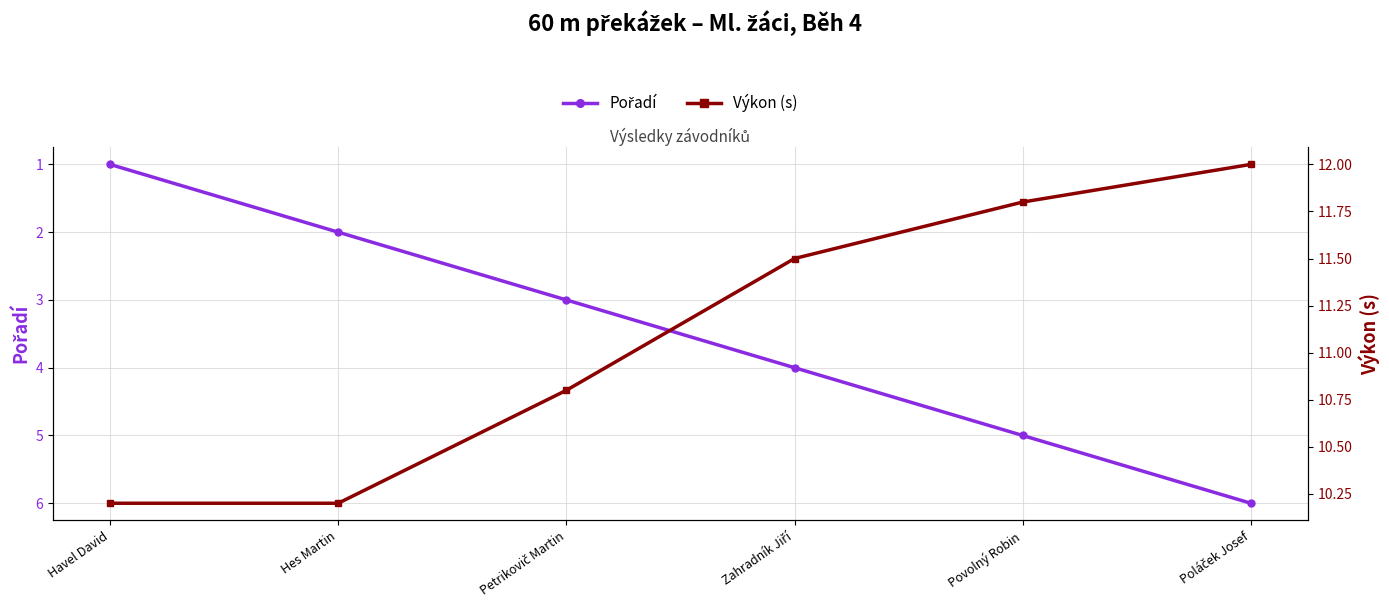

What is the difference between the maximum and minimum values in the Pořadí series?

5.0